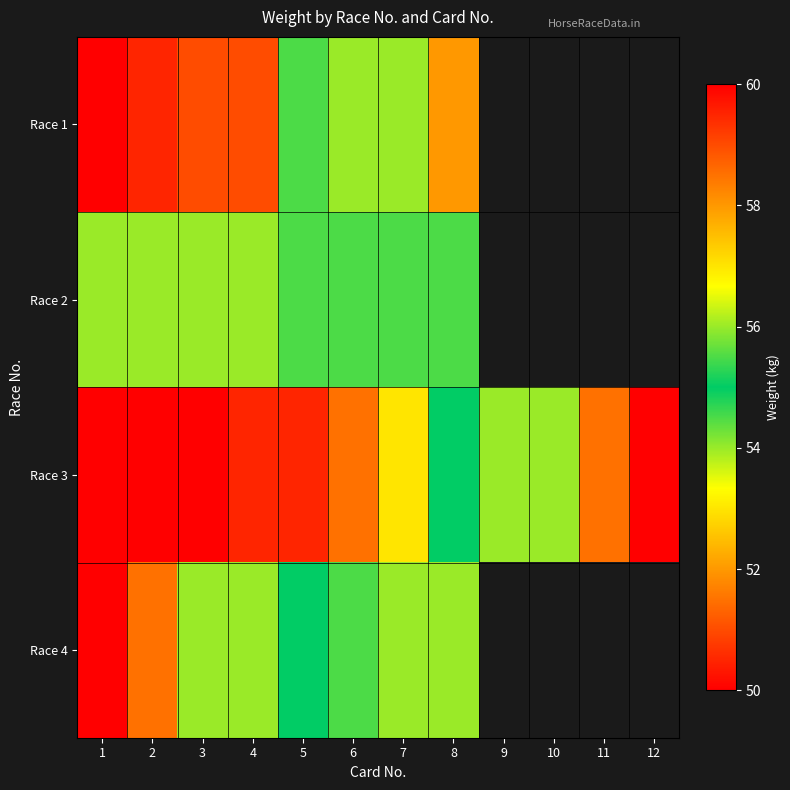

The value of Race 3 at 2 is 60.0. True or false?

True